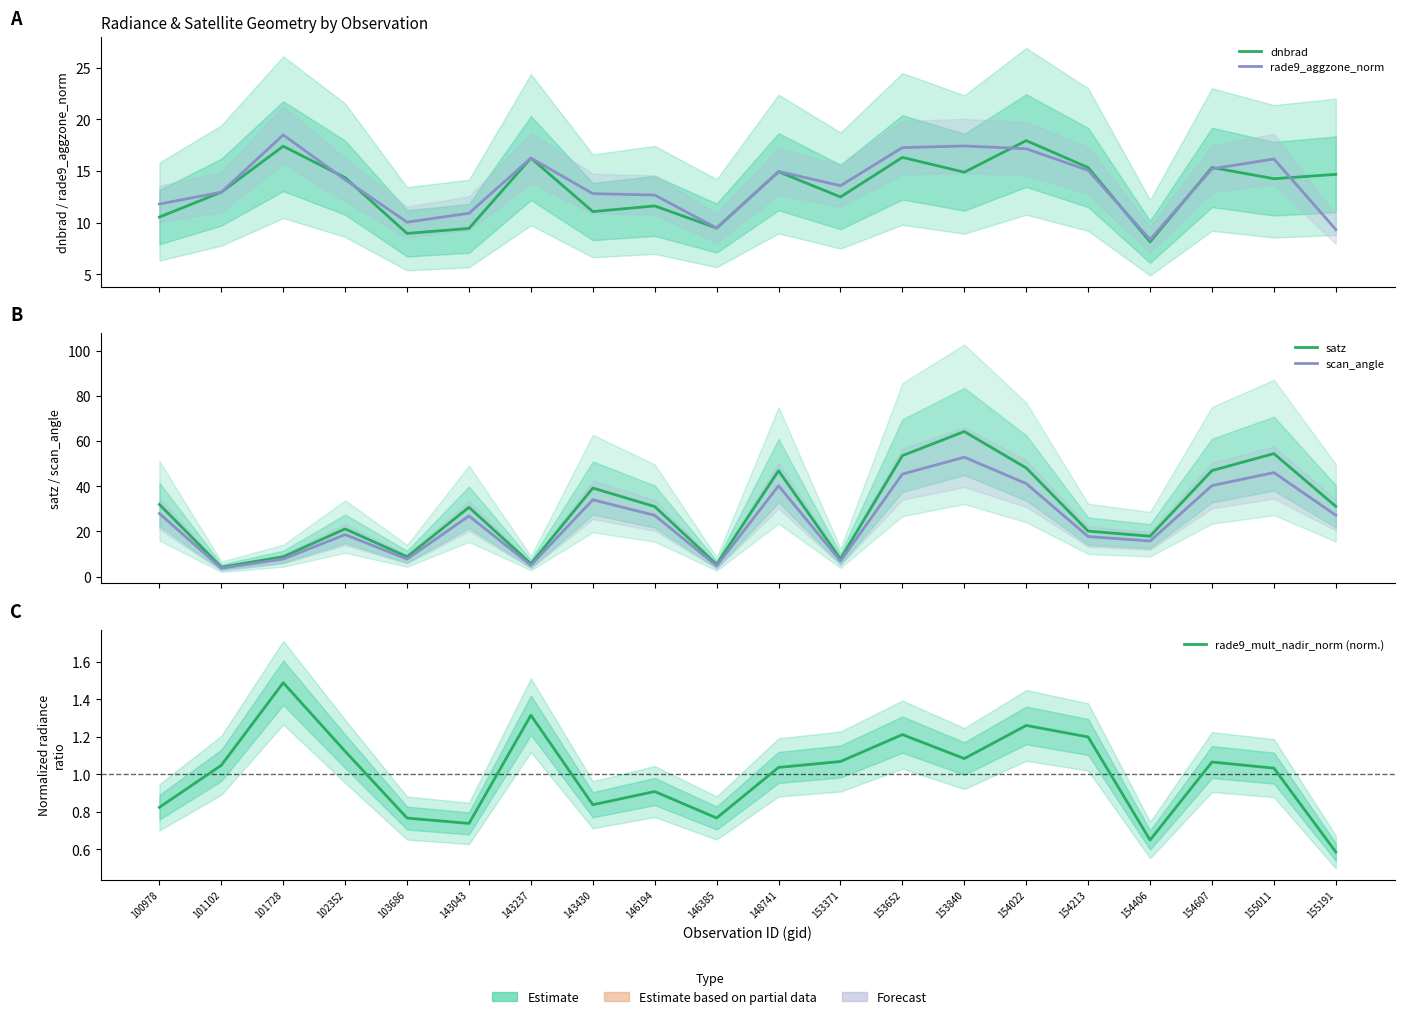

What is the difference between the maximum and second lowest values in the satz series?

58.8